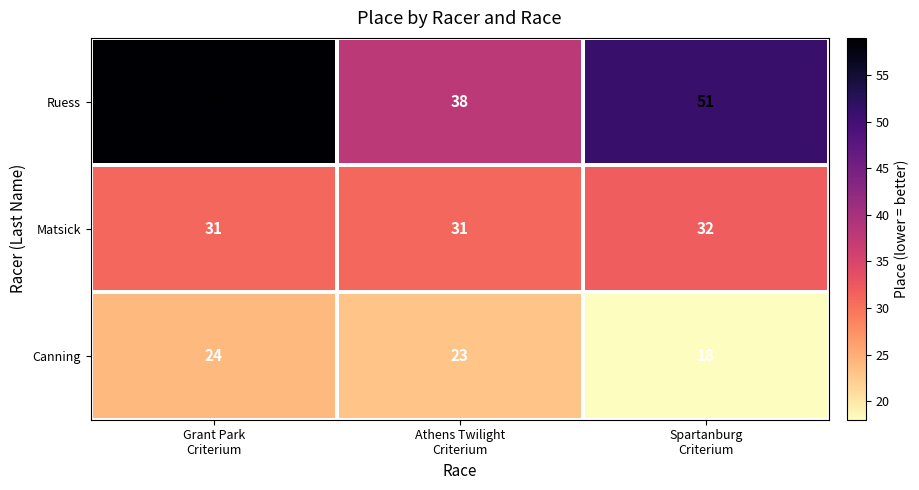

At which category is the sum across all series the highest?

Grant Park
Criterium